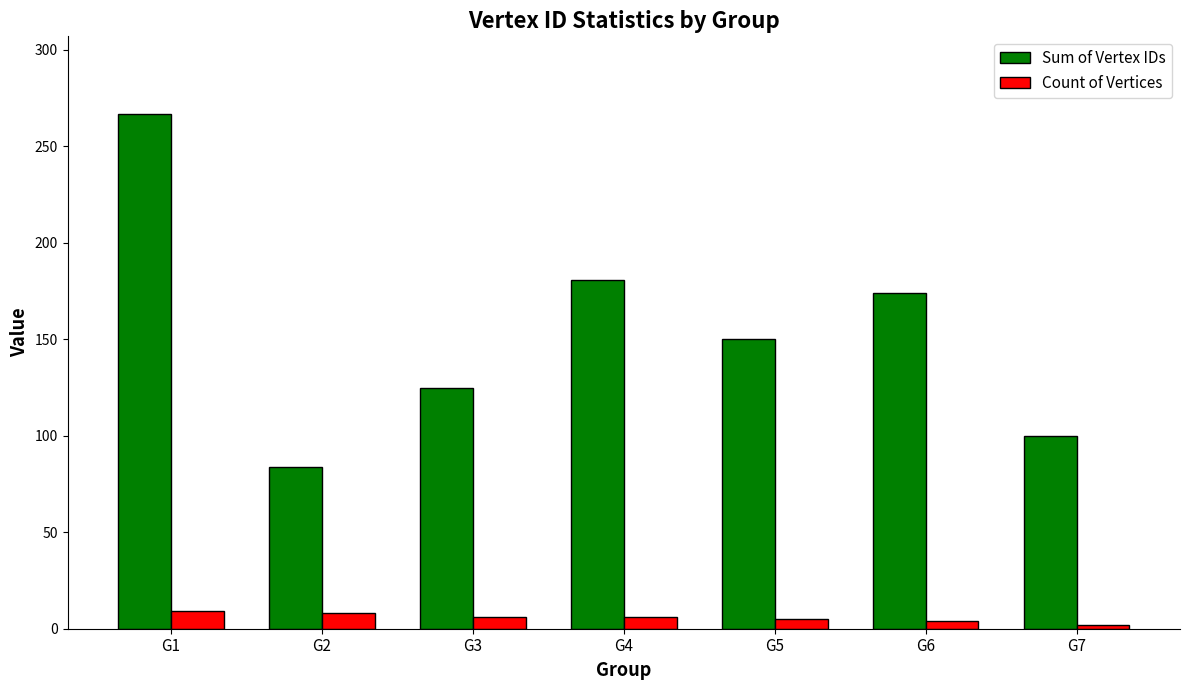

What is the value of the Count of Vertices bar at the 3rd from the left?

6